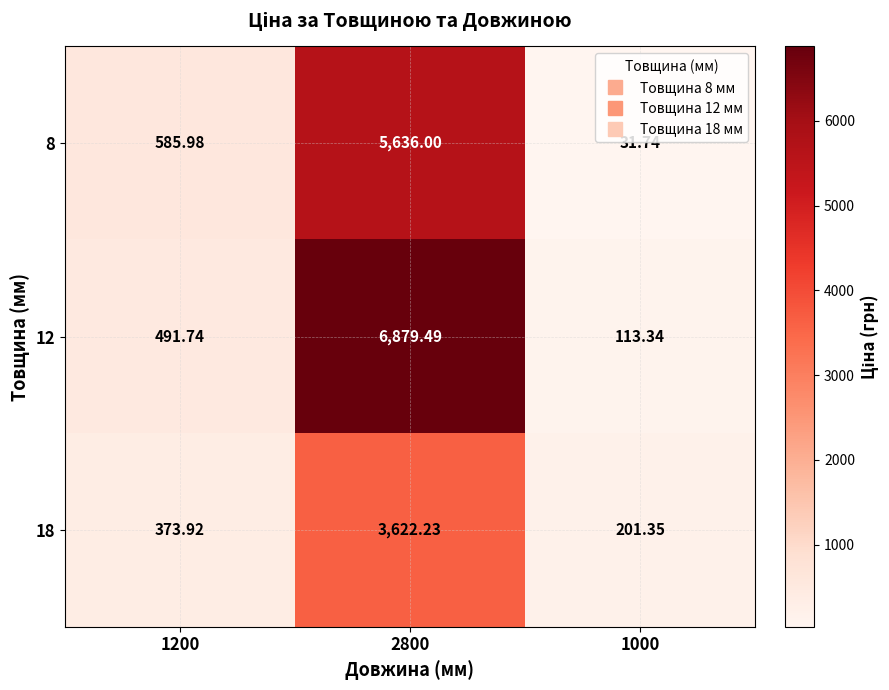

How many series are shown in this chart?

3